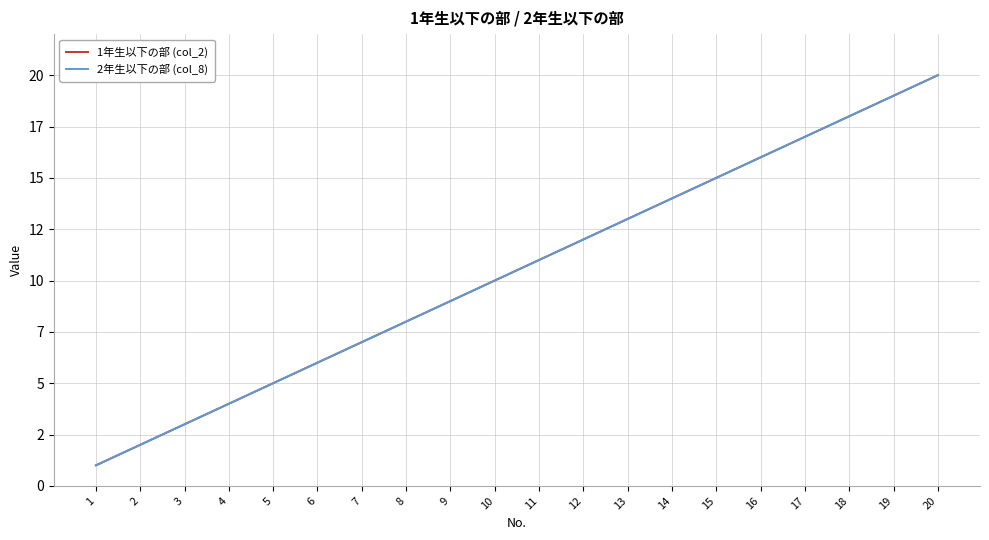

Does the chart display data point markers on the line(s)?

No